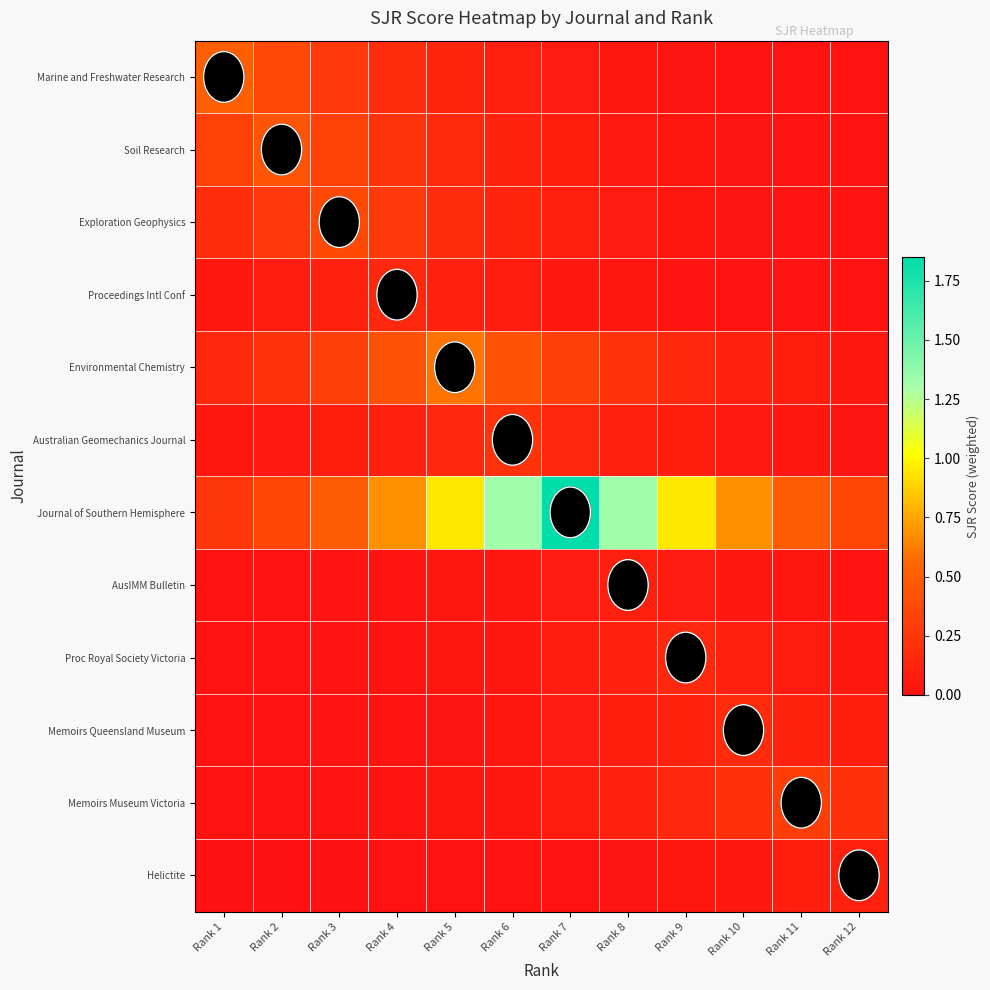

What is the average value of the Soil Research series?

0.2